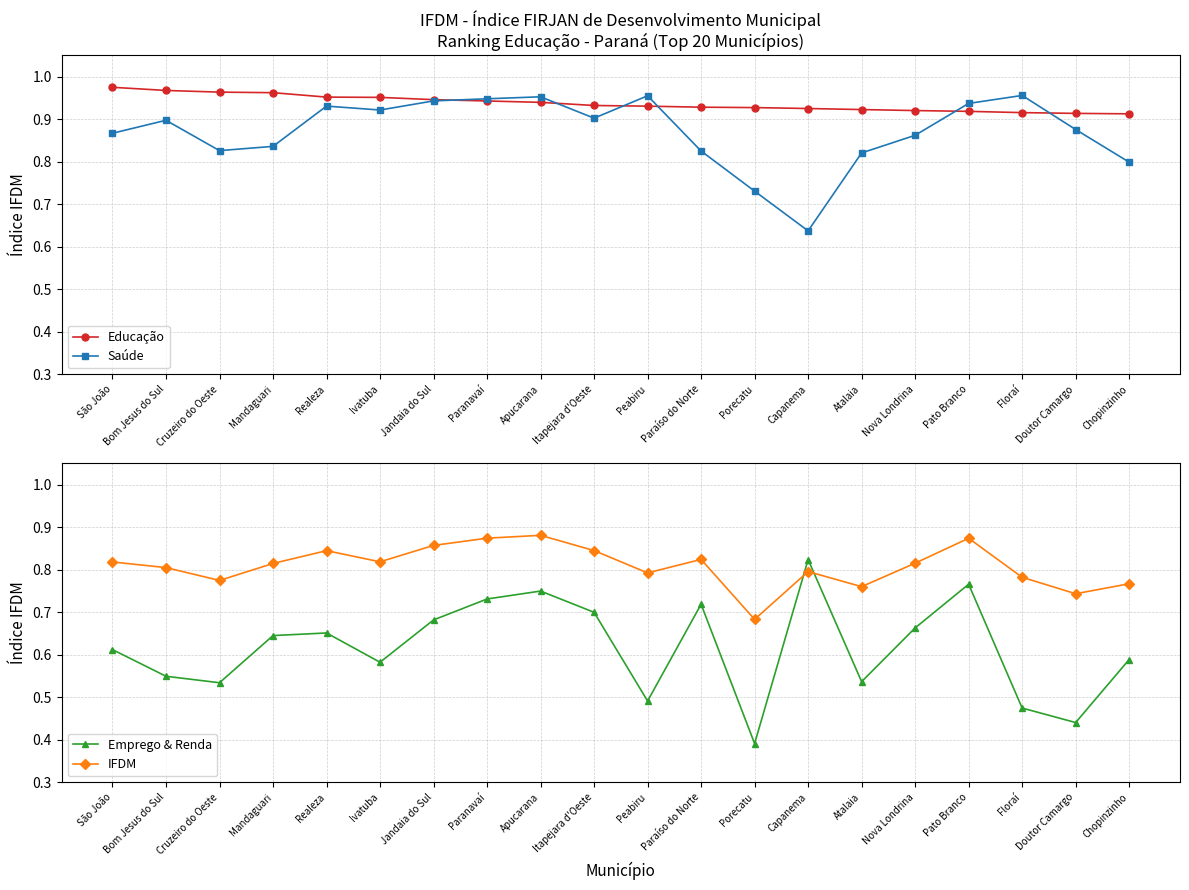

What is the spread (max minus min) of values at Floraí?

0.5